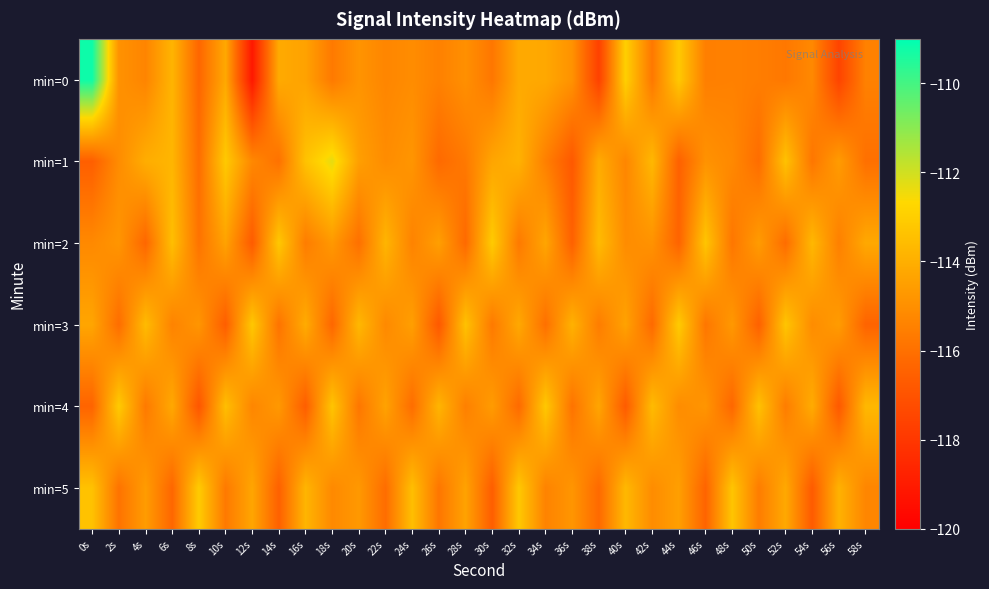

Reading left to right, what are all the values shown in this chart?

min=0: 0s=-109.2	2s=-114.9	4s=-115.3	6s=-113.8	8s=-116.3	10s=-114.2	12s=-119.1	14s=-114.1	16s=-114.4	18s=-115.7	20s=-114.9	22s=-115.3	24s=-115.1	26s=-115.5	28s=-115.0	30s=-115.8	32s=-114.2	34s=-114.2	36s=-114.9	38s=-117.7	40s=-113.0	42s=-115.7	44s=-113.2	46s=-115.5	48s=-115.5	50s=-115.6	52s=-115.7	54s=-115.2	56s=-117.6	58s=-115.5
min=1: 0s=-116.6	2s=-115.1	4s=-114.0	6s=-113.8	8s=-116.1	10s=-113.2	12s=-115.2	14s=-116.0	16s=-113.4	18s=-112.3	20s=-114.5	22s=-115.1	24s=-114.8	26s=-116.2	28s=-115.7	30s=-114.3	32s=-113.9	34s=-115.5	36s=-116.8	38s=-114.1	40s=-115.3	42s=-113.7	44s=-116.5	46s=-114.9	48s=-115.2	50s=-116.1	52s=-113.4	54s=-115.8	56s=-114.6	58s=-116.0
min=2: 0s=-115.2	2s=-114.8	4s=-116.3	6s=-113.5	8s=-115.9	10s=-114.4	12s=-116.7	14s=-113.2	16s=-115.6	18s=-114.7	20s=-116.0	22s=-113.8	24s=-115.4	26s=-114.5	28s=-116.2	30s=-113.1	32s=-115.7	34s=-114.3	36s=-116.5	38s=-113.6	40s=-115.1	42s=-114.9	44s=-116.4	46s=-113.3	48s=-115.8	50s=-114.6	52s=-116.1	54s=-113.7	56s=-115.5	58s=-114.2
min=3: 0s=-114.3	2s=-116.1	4s=-113.6	6s=-115.4	8s=-114.8	10s=-116.6	12s=-113.2	14s=-115.9	16s=-114.1	18s=-116.3	20s=-113.7	22s=-115.2	24s=-114.5	26s=-116.8	28s=-113.4	30s=-115.7	32s=-114.2	34s=-116.0	36s=-113.9	38s=-115.6	40s=-114.4	42s=-116.2	44s=-113.1	46s=-115.8	48s=-114.7	50s=-116.5	52s=-113.3	54s=-115.1	56s=-114.6	58s=-116.4
min=4: 0s=-116.4	2s=-113.1	4s=-115.7	6s=-114.2	8s=-116.9	10s=-113.5	12s=-115.3	14s=-114.7	16s=-116.6	18s=-113.3	20s=-115.8	22s=-114.4	24s=-116.1	26s=-113.8	28s=-115.5	30s=-114.6	32s=-116.2	34s=-113.2	36s=-115.9	38s=-114.3	40s=-116.7	42s=-113.6	44s=-115.1	46s=-114.8	48s=-116.3	50s=-113.4	52s=-115.6	54s=-114.1	56s=-116.8	58s=-113.7
min=5: 0s=-113.4	2s=-115.9	4s=-114.6	6s=-116.3	8s=-113.1	10s=-115.7	12s=-114.3	14s=-116.5	16s=-113.8	18s=-115.2	20s=-114.7	22s=-116.1	24s=-113.5	26s=-115.8	28s=-114.4	30s=-116.6	32s=-113.2	34s=-115.4	36s=-114.8	38s=-116.2	40s=-113.7	42s=-115.1	44s=-114.5	46s=-116.4	48s=-113.3	50s=-115.6	52s=-114.2	54s=-116.7	56s=-113.9	58s=-115.3